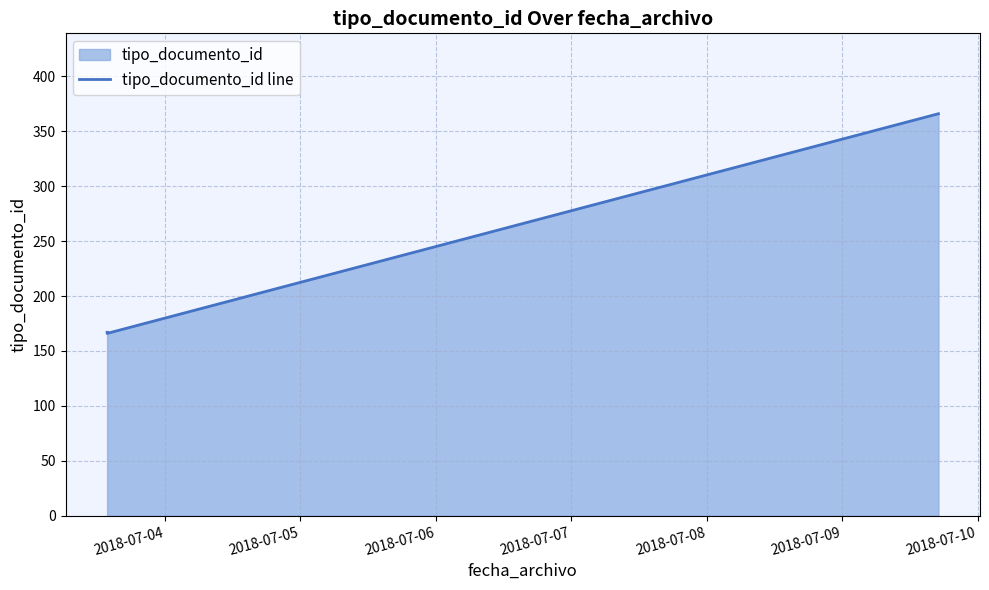

What is the value of the 3rd point from the left?

366